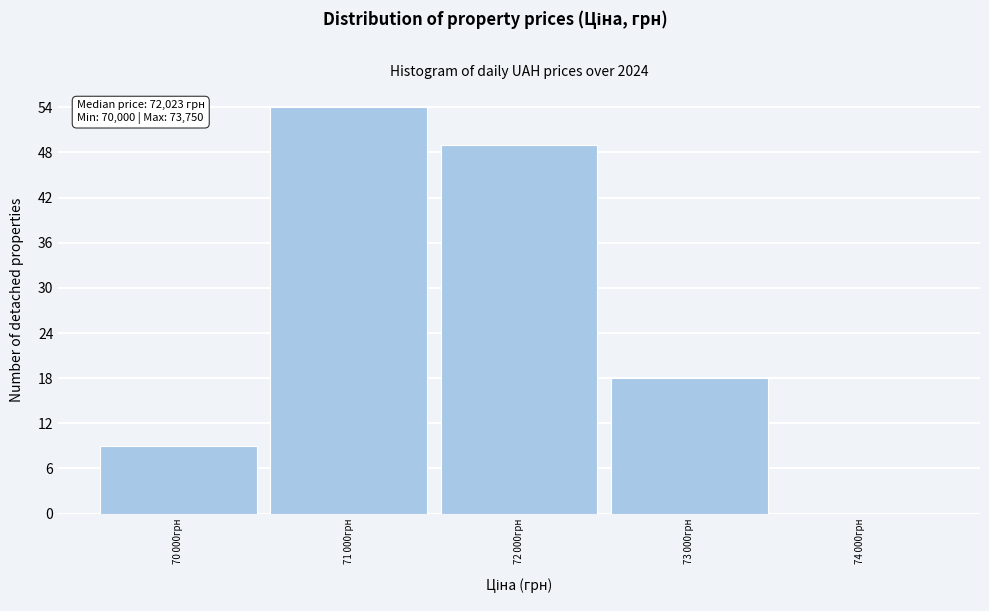

What is the maximum value shown in the chart?

54